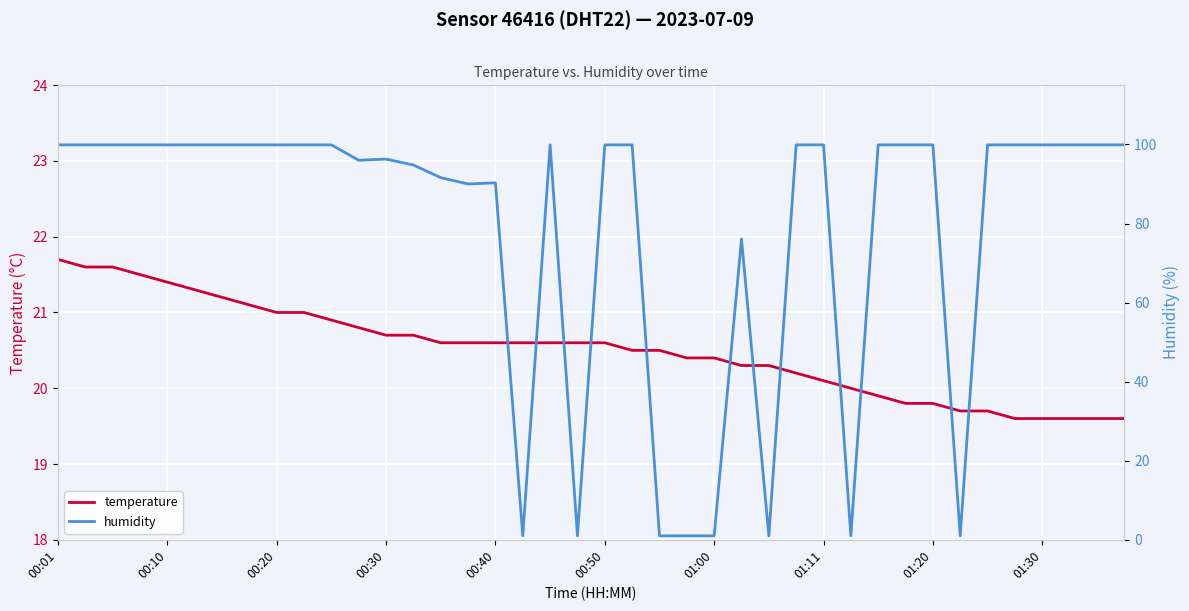

What is the minimum value for temperature?

19.6